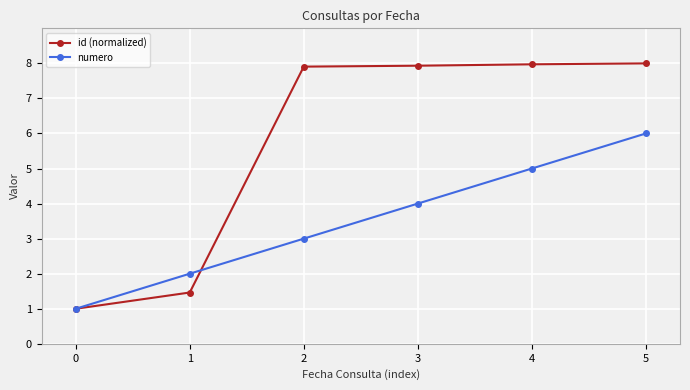

Which series changed the most between 4 and 5?

numero